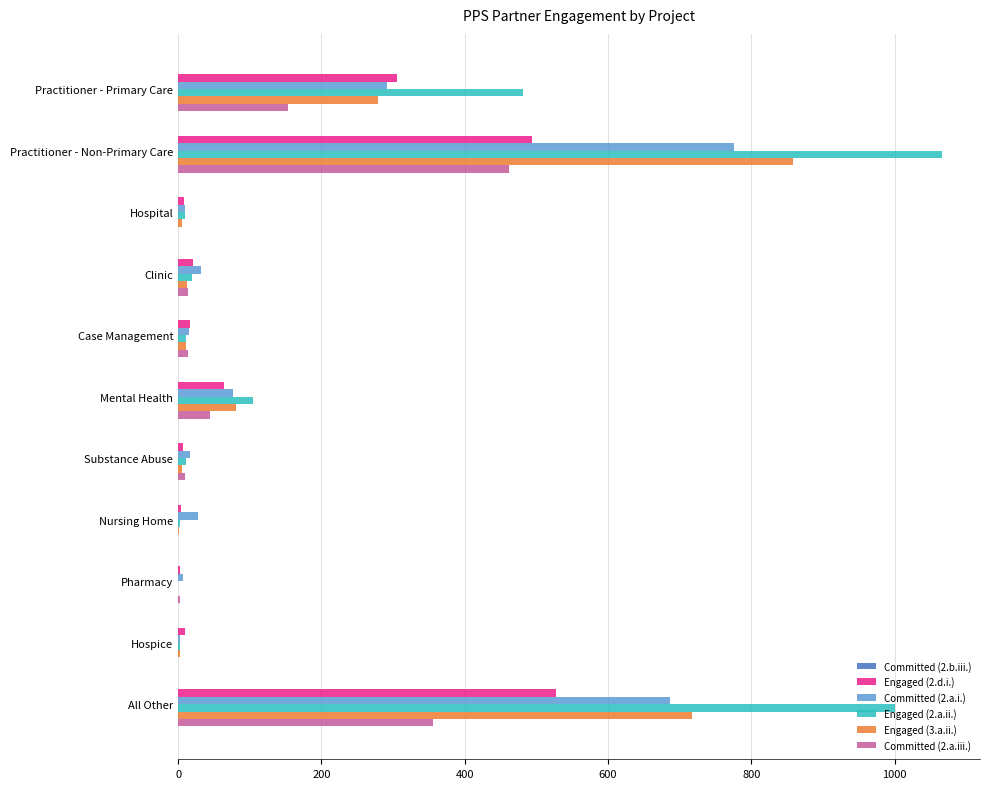

Is it true that Engaged (2.a.ii.) equals 616 at Pharmacy?

False